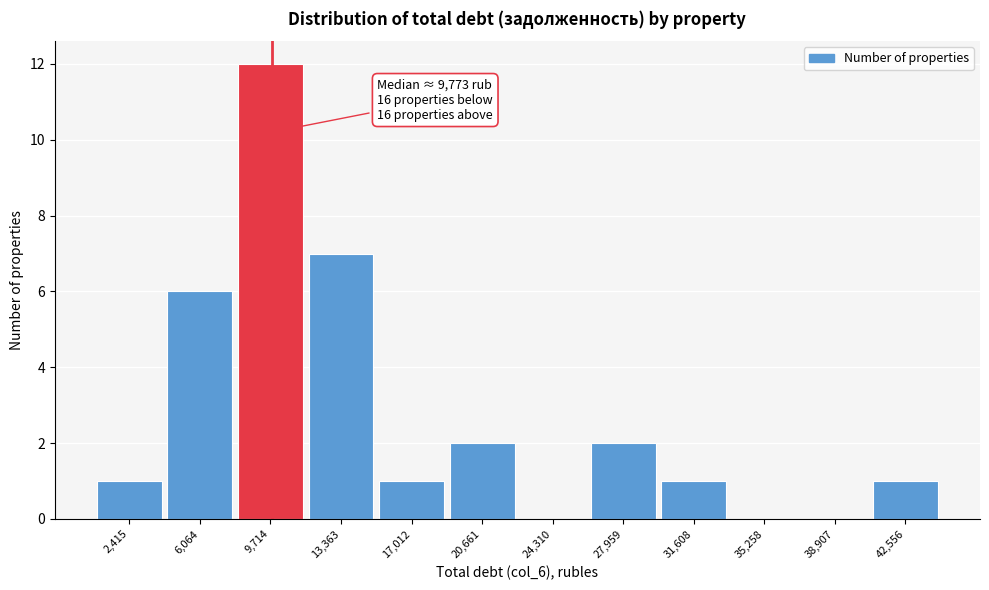

Which range on the x-axis has the tallest bar?

8000 to 11500